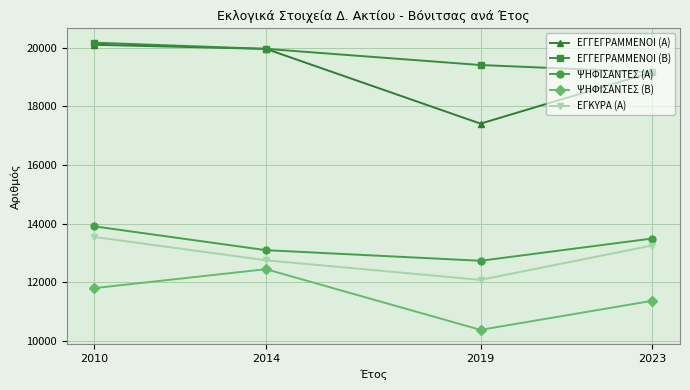

True or false: ΨΗΦΙΣΑΝΤΕΣ (Β) and ΨΗΦΙΣΑΝΤΕΣ (Α) intersect in this chart.

False